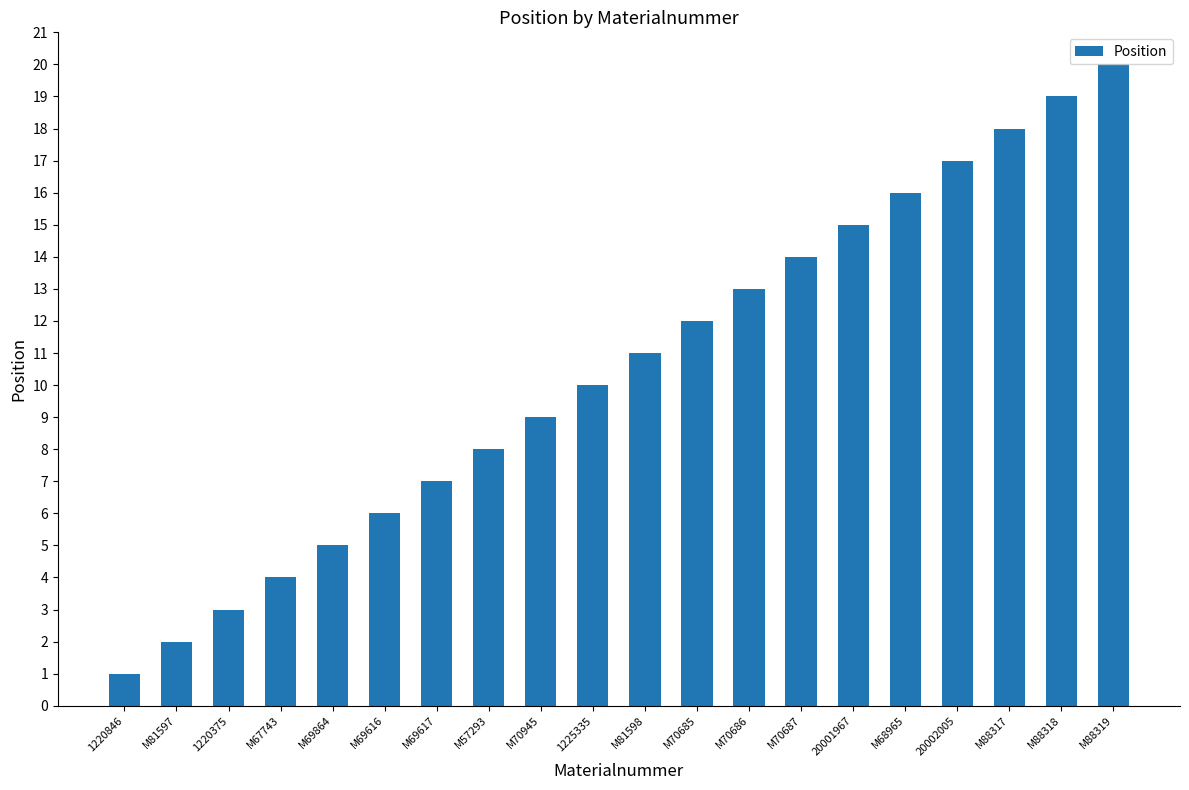

What is the greatest value displayed?

20